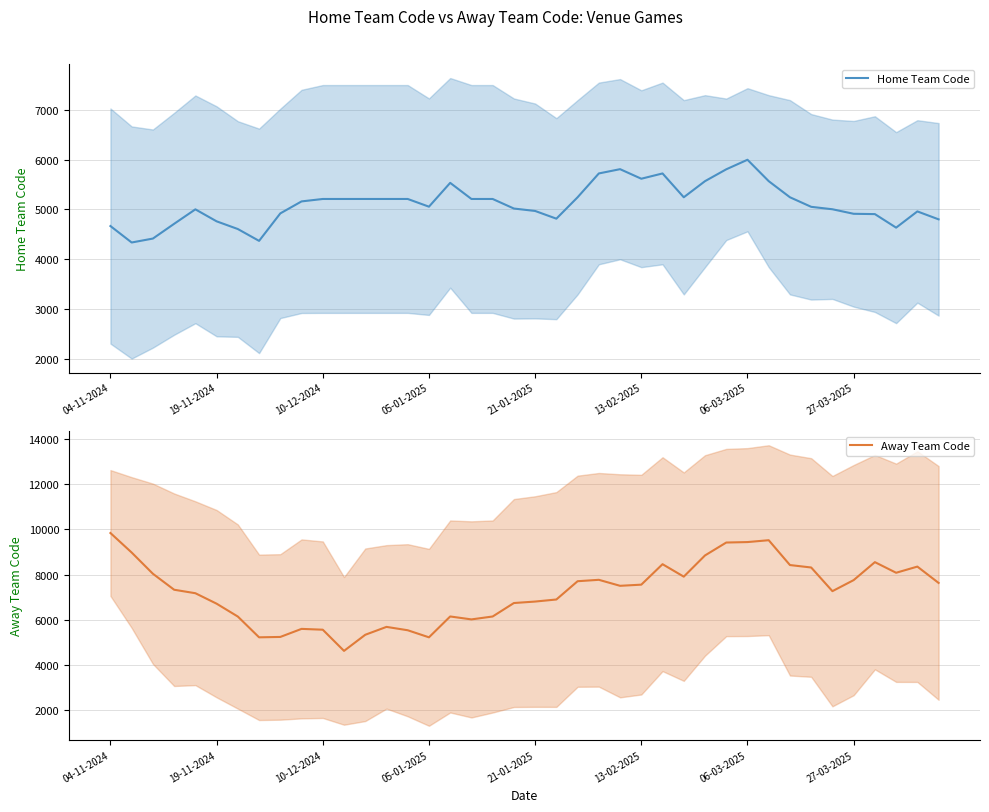

Is it true that Away Team Code equals 6148.5 at 16?

True